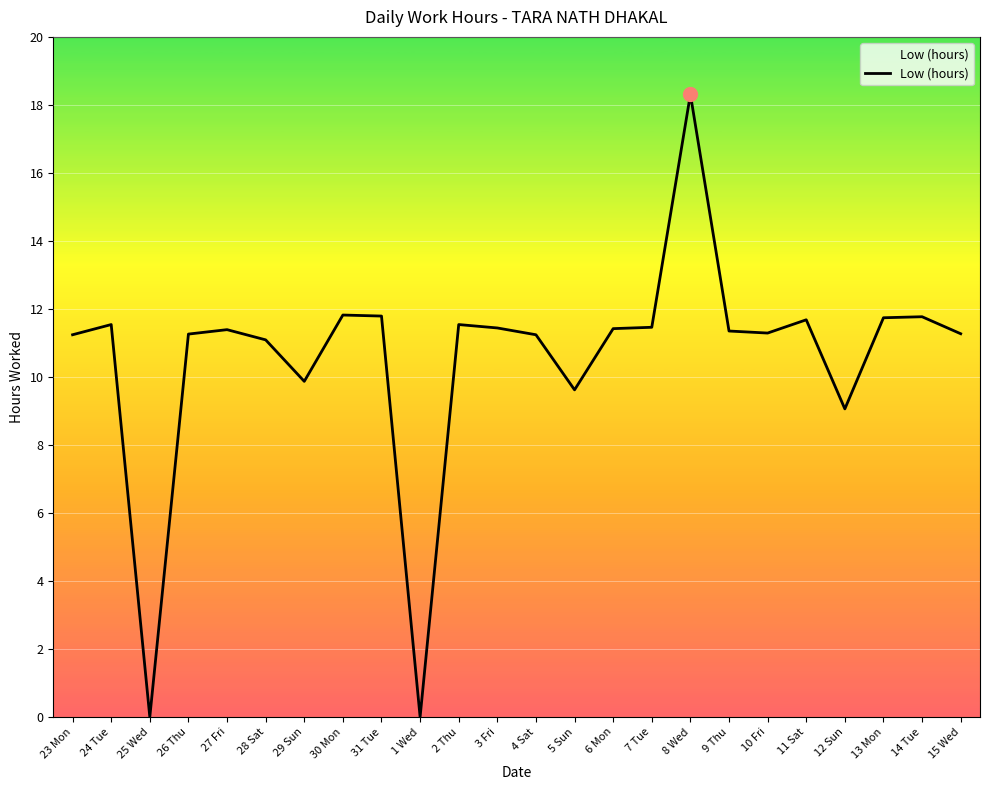

What is the maximum value shown in the chart?

18.3